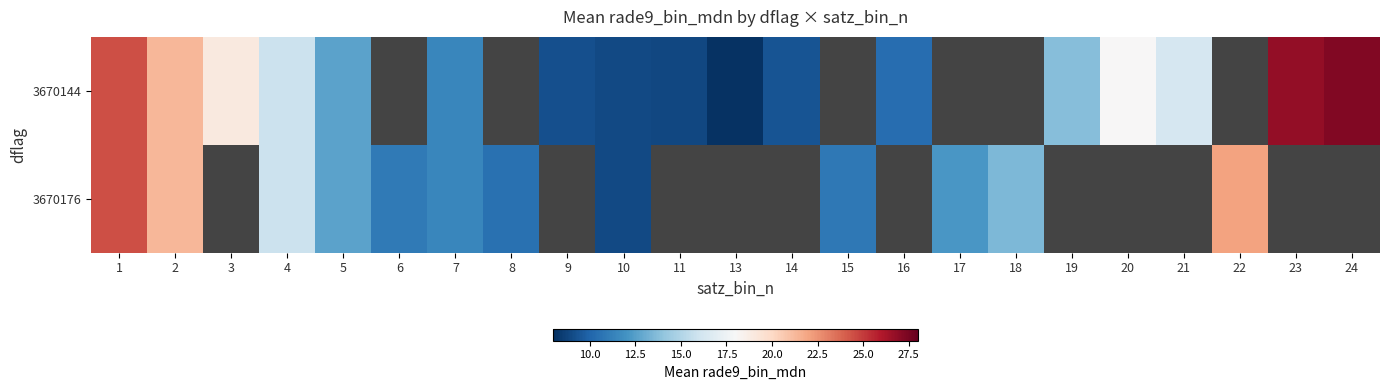

The 3670176 series shows 9.0 at 10. True or false?

True